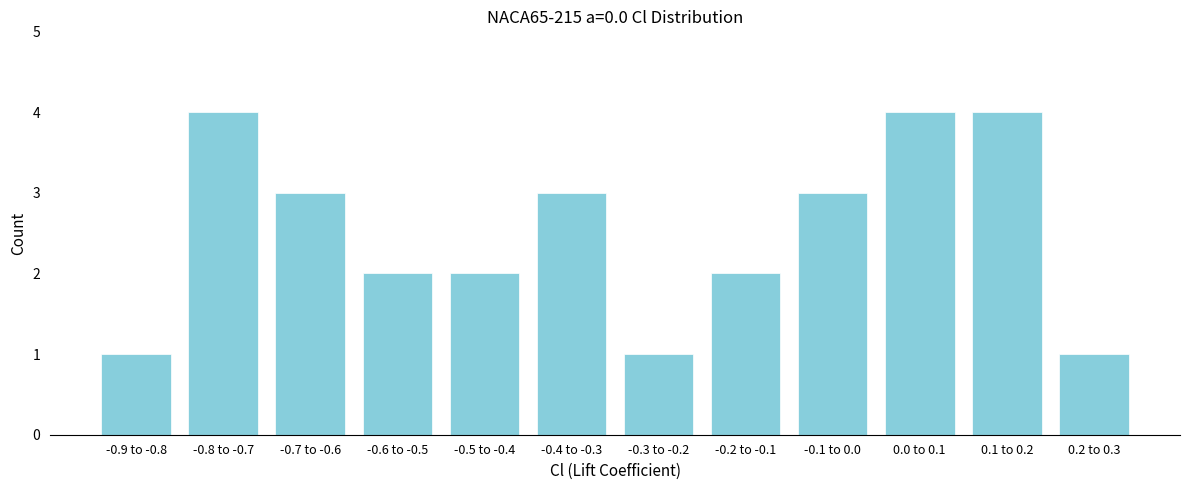

Reading right to left, list all the values displayed in this chart.

1	4	4	3	2	1	3	2	2	3	4	1